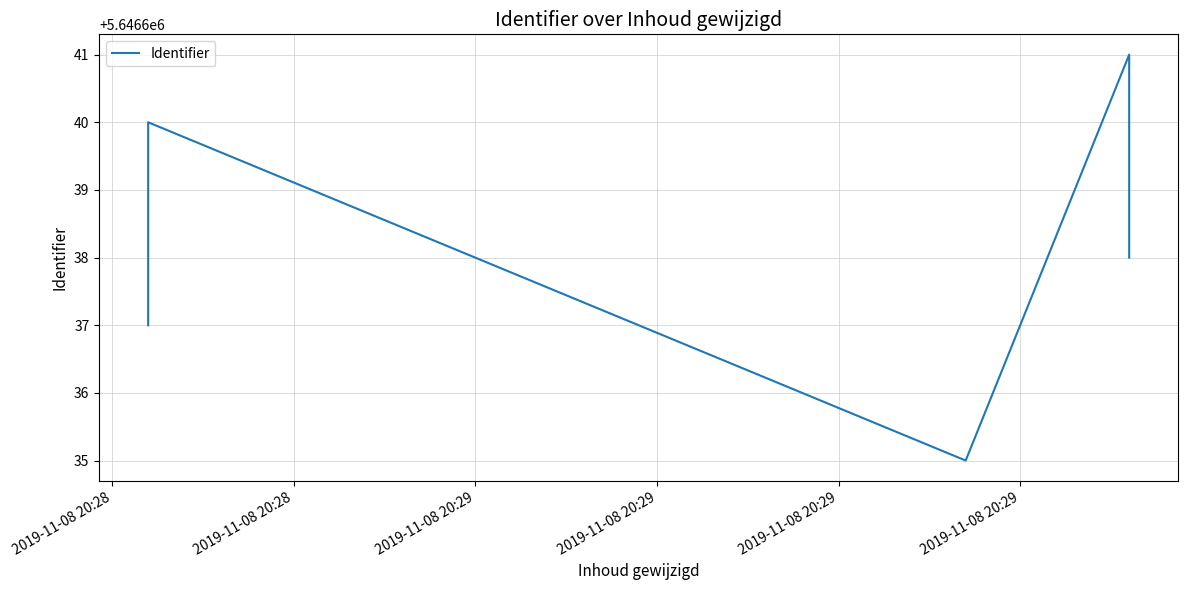

At which label is the value closest to 5646638?

2019-11-08 20:29